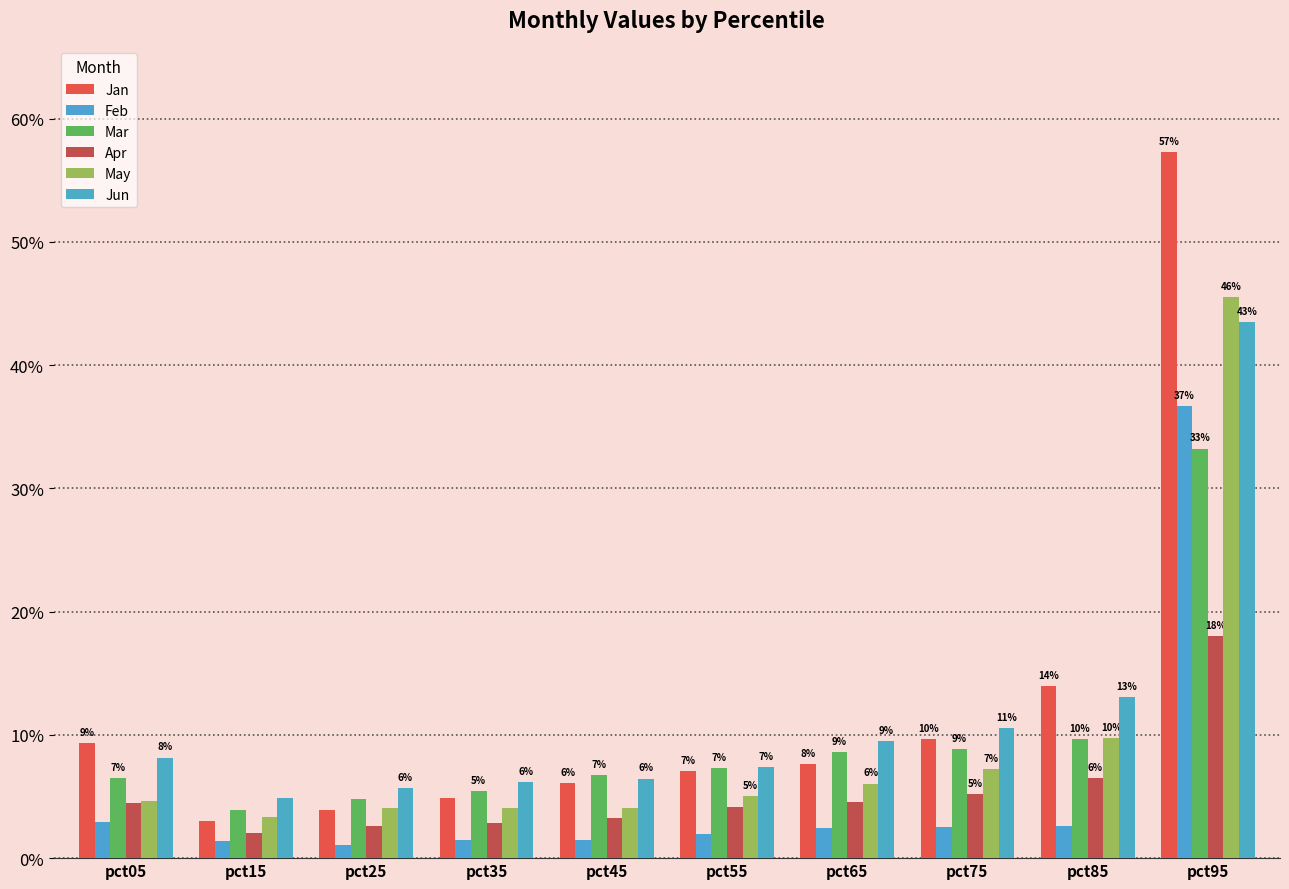

The Apr series shows 0.0 at pct35. True or false?

False